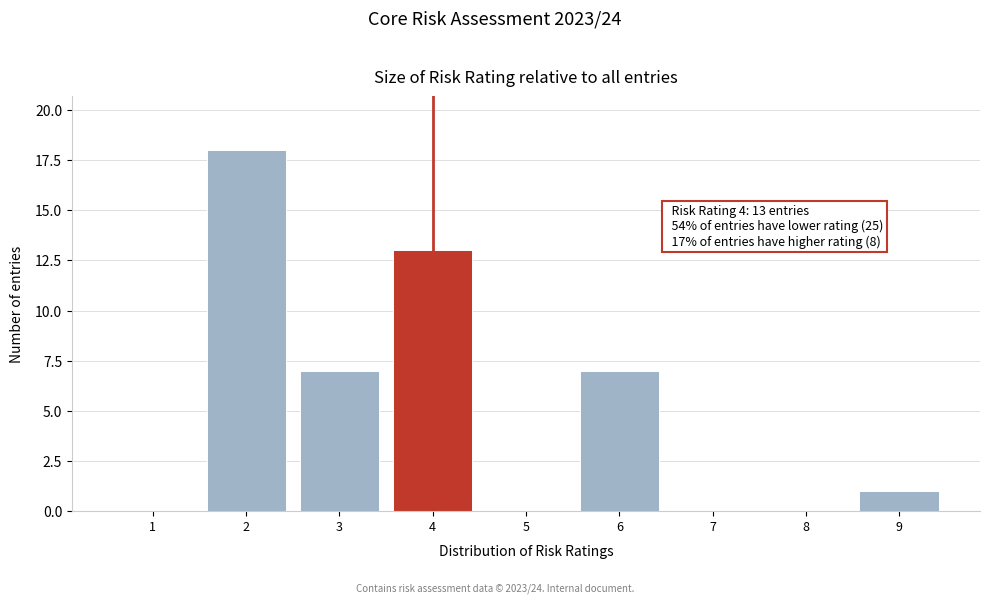

Over which range of the x-axis is the bar tallest?

1.5 to 2.5